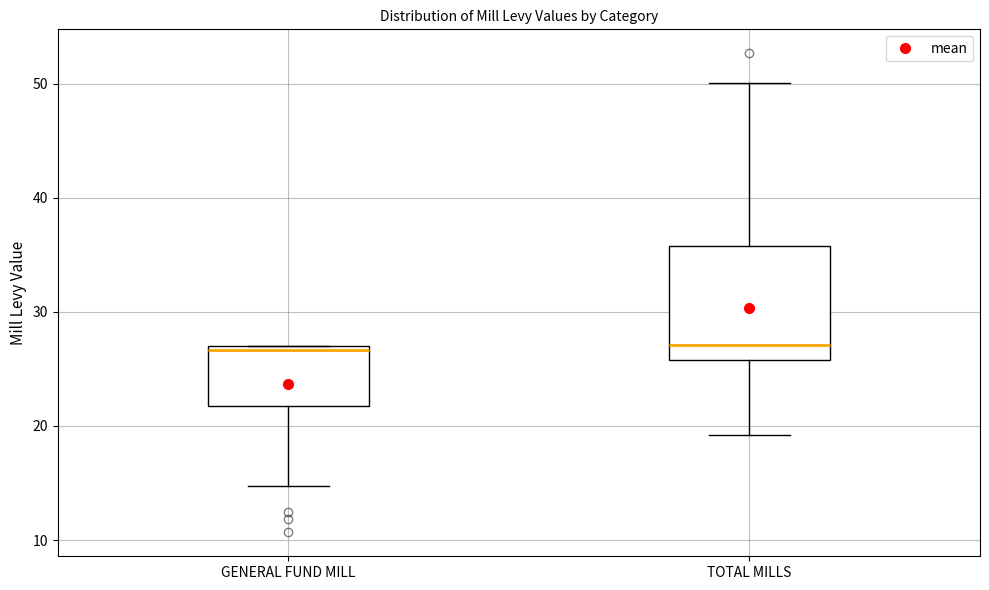

Comparing the boxes themselves (not the whiskers), which one is the tallest?

TOTAL MILLS